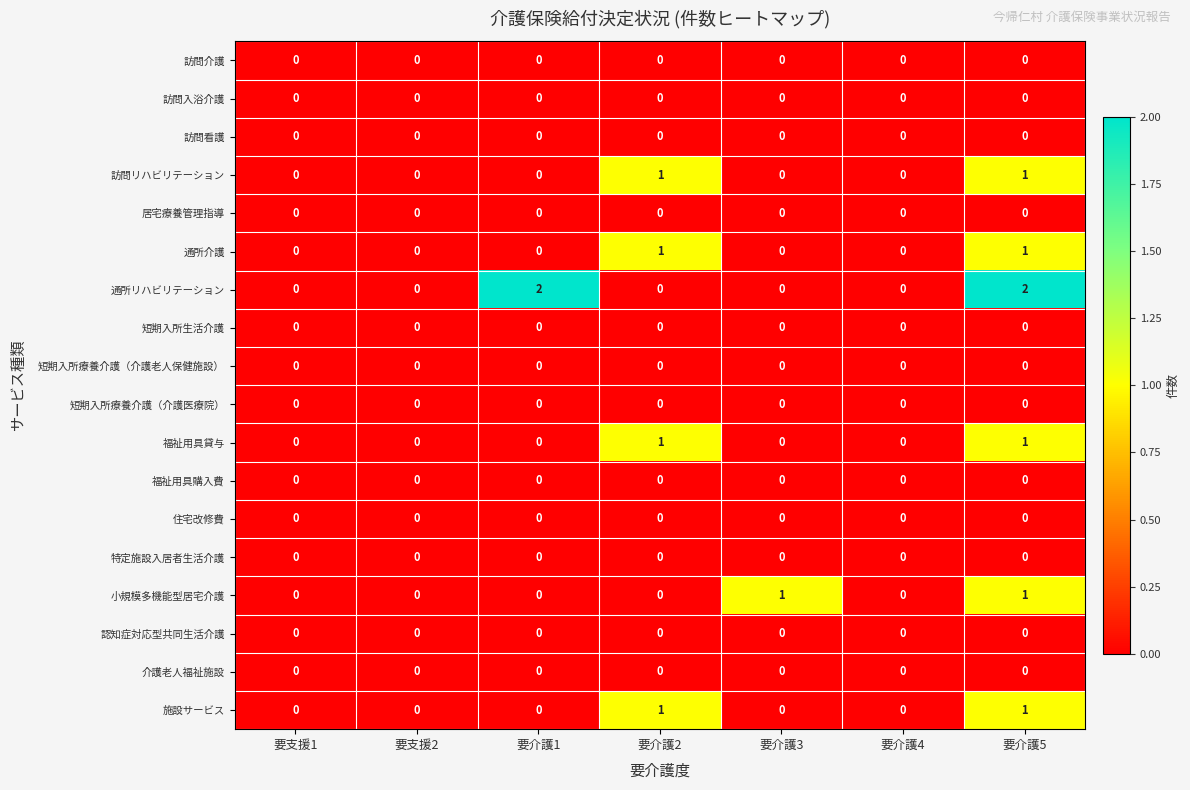

Which series has the largest total across all categories?

通所リハビリテーション